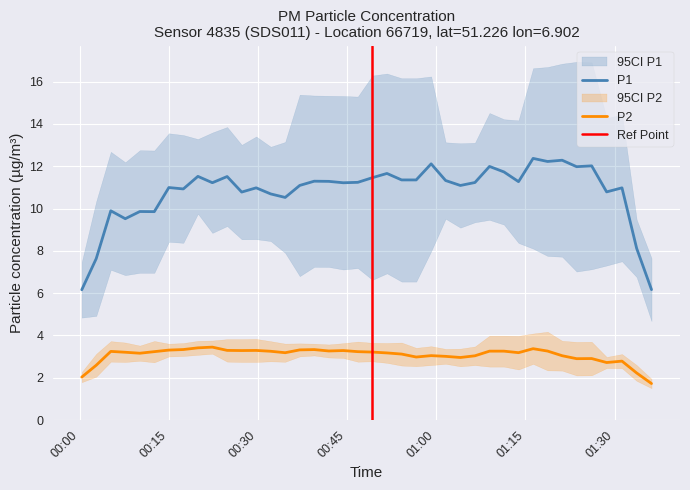

How many interior local valleys does the P2 series have?

13